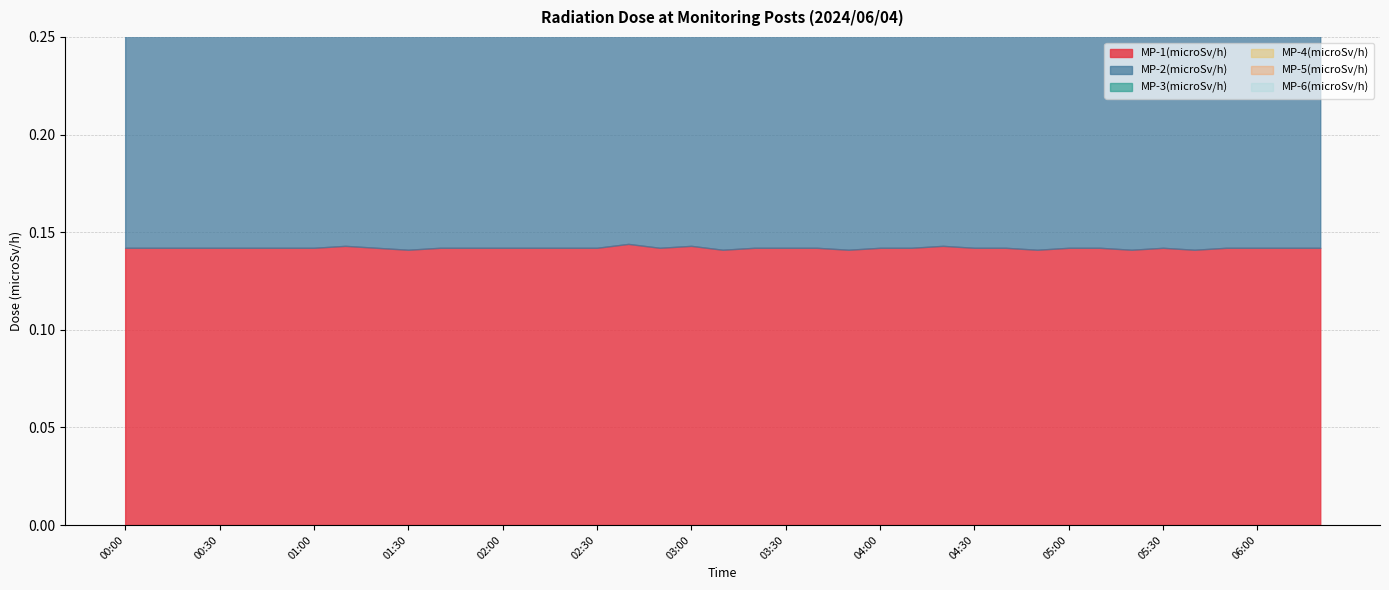

What is the average value of the MP-6(microSv/h) series?

0.1